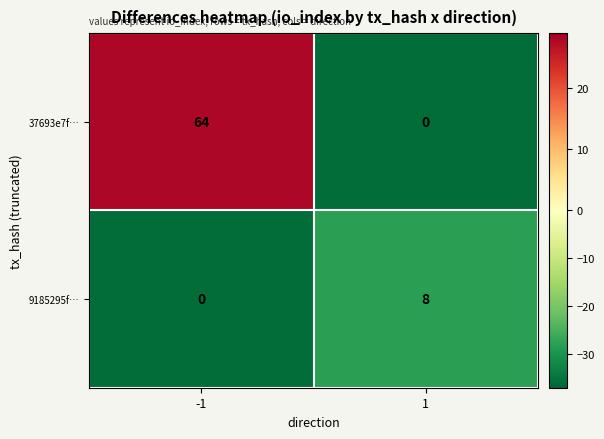

Rank the series at -1 from lowest to highest value.

9185295f…, 37693e7f…